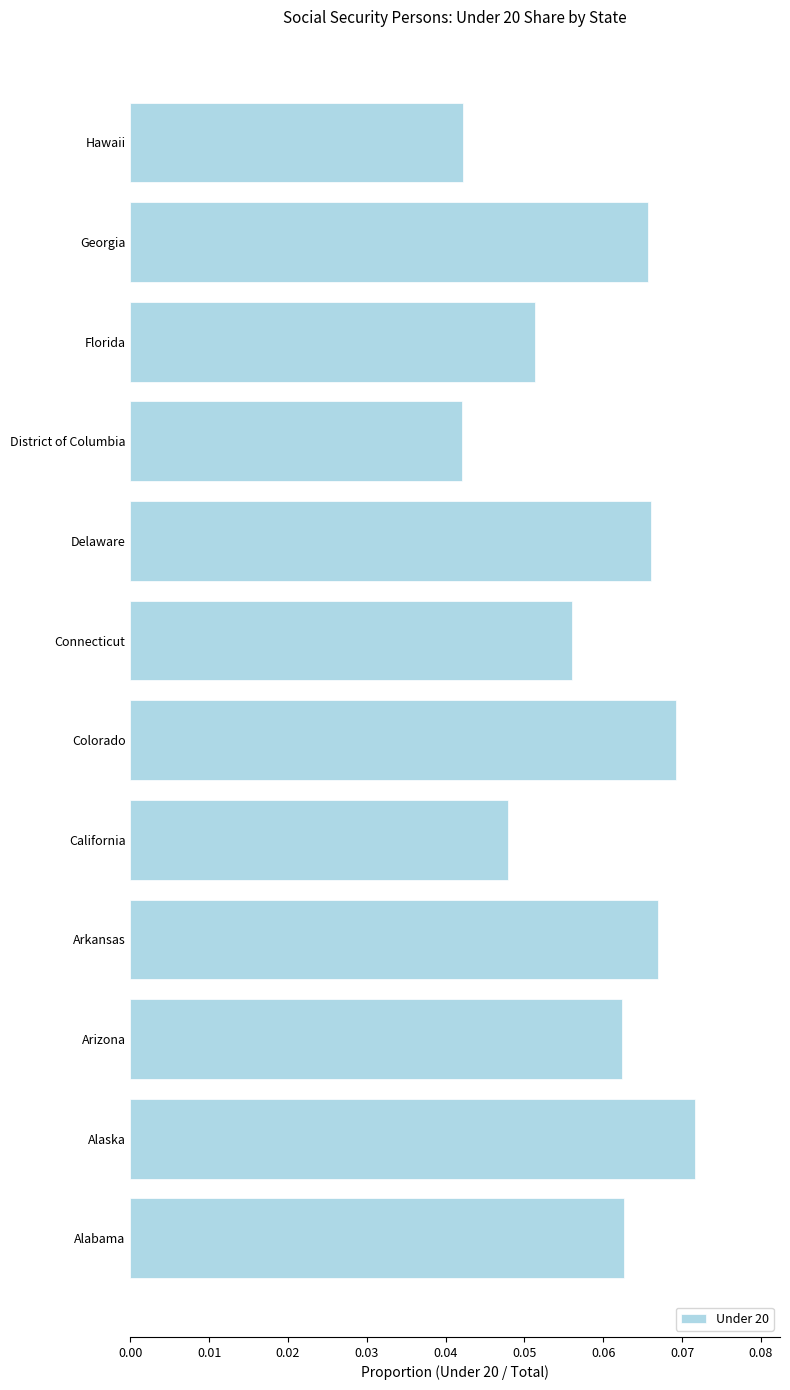

What is the sum of all values?

0.7